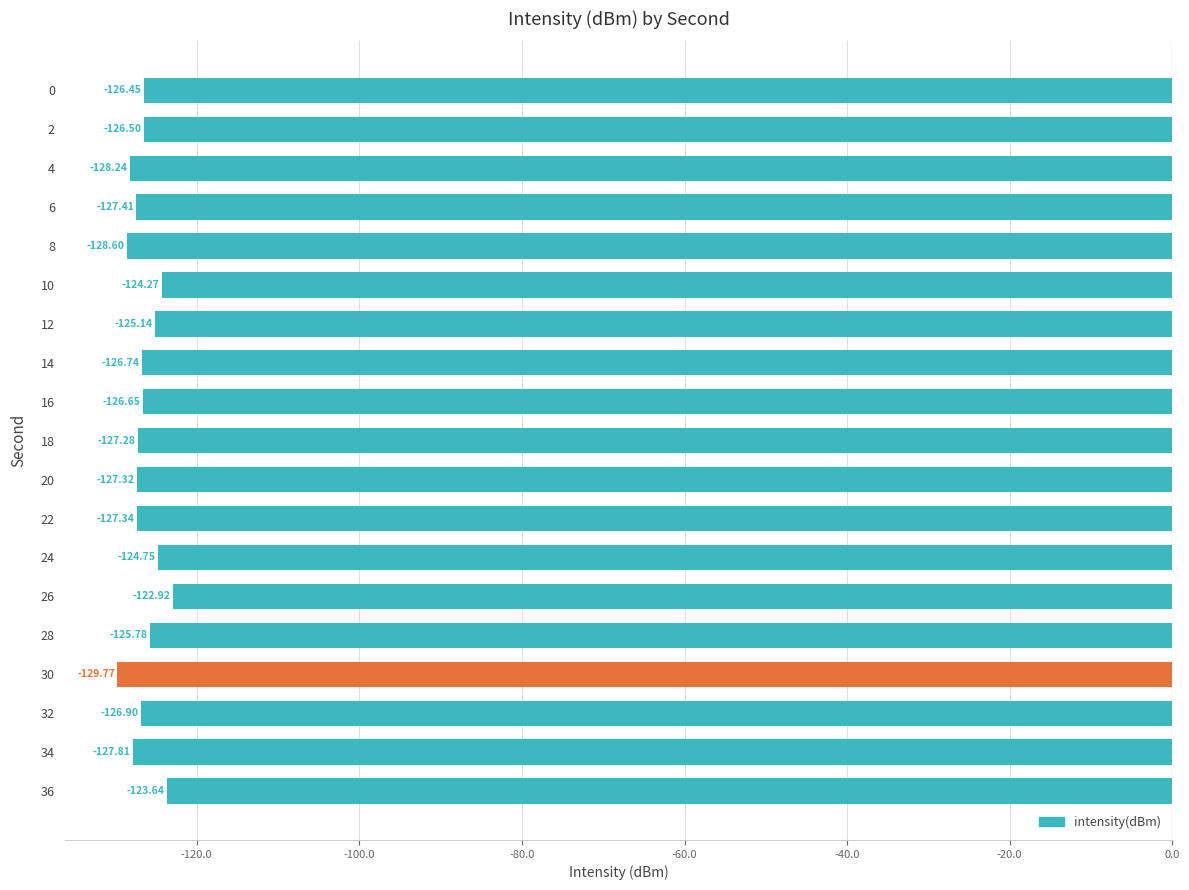

List the labels in order of value, largest first.

26, 36, 10, 24, 12, 28, 0, 2, 16, 14, 32, 18, 20, 22, 6, 34, 4, 8, 30